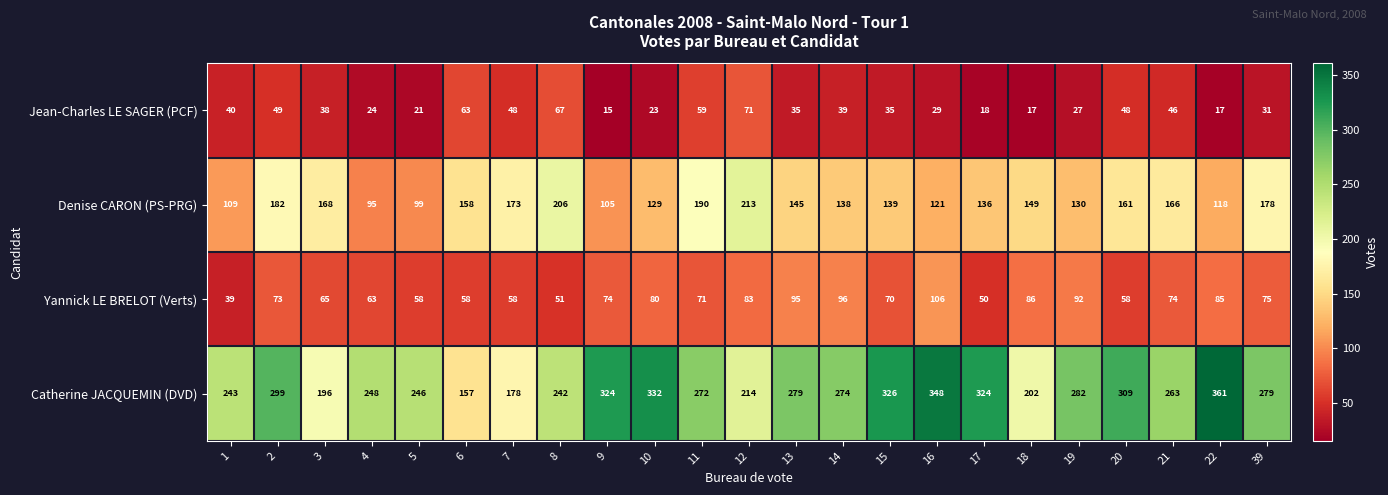

What is the difference between the highest and lowest values at 11?

213